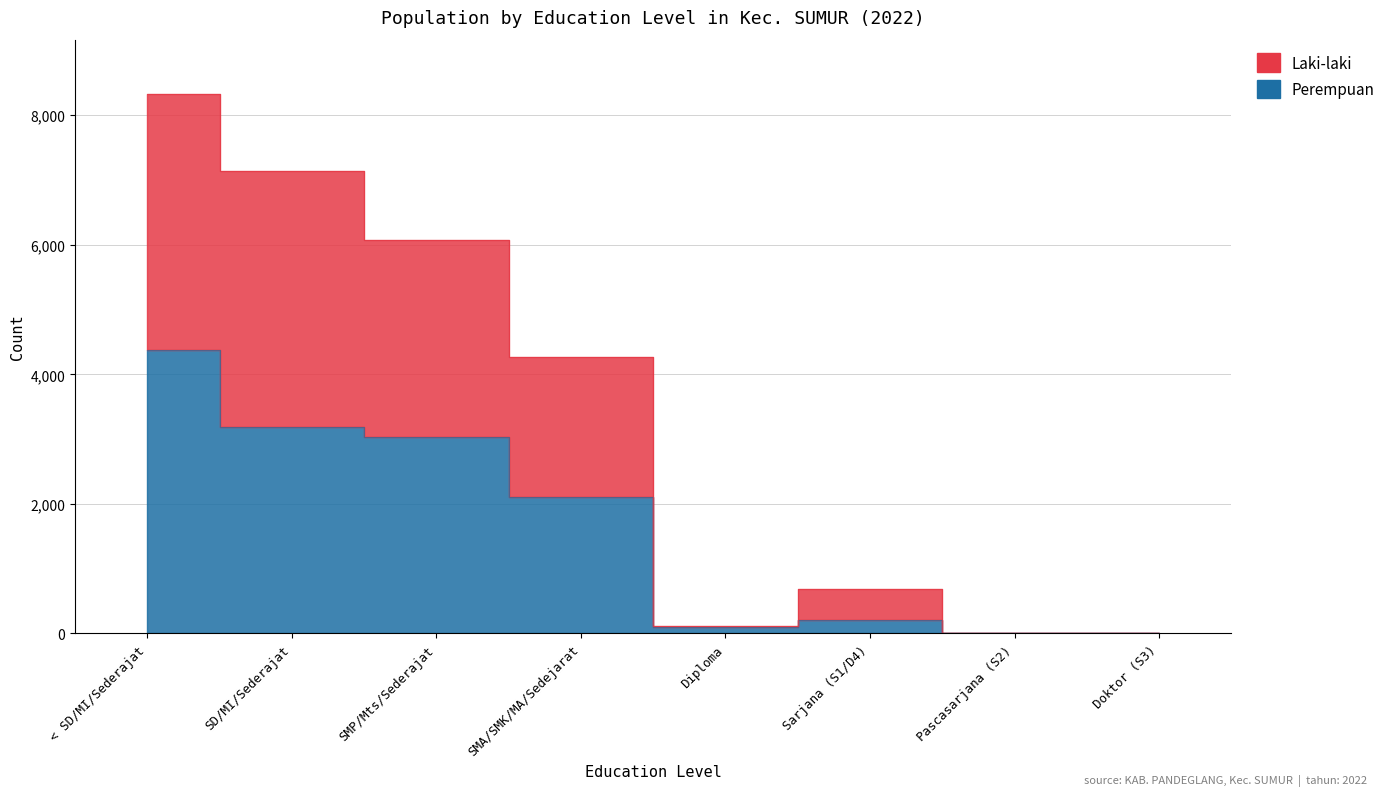

Which category has the lowest value across all series?

Doktor (S3)